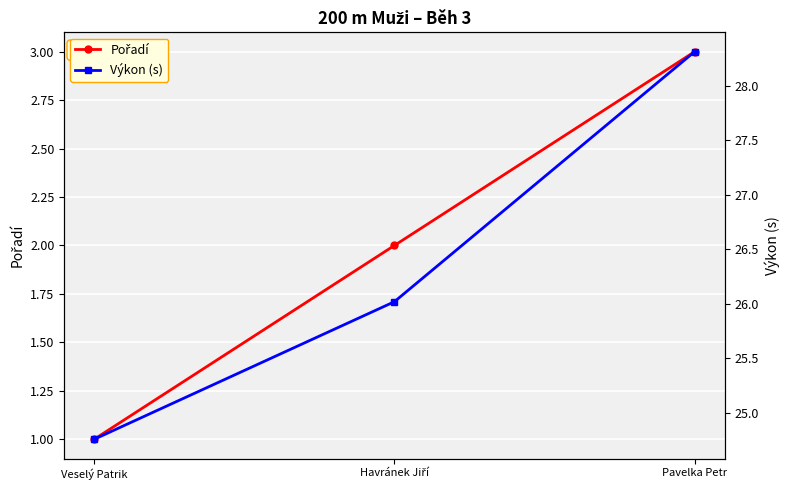

At which label is Pořadí closest to 2?

Havránek Jiří